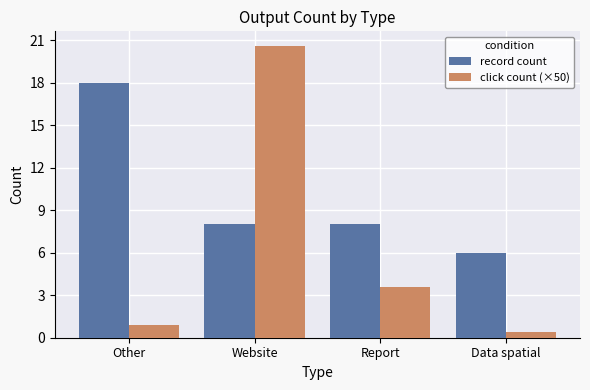

What is the average value of the record count series?

10.0